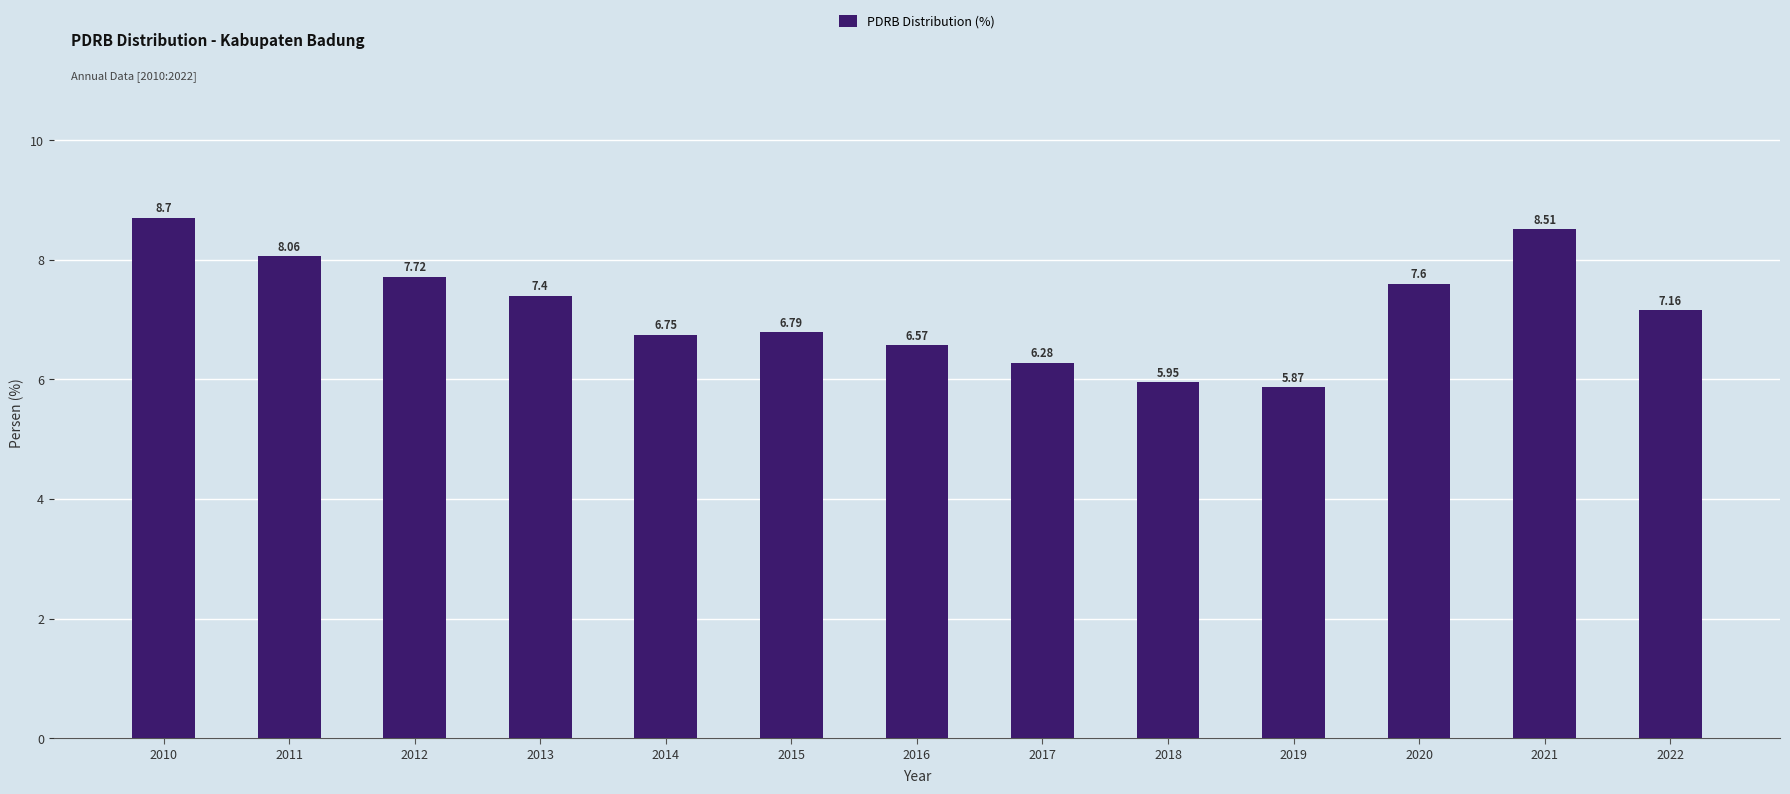

Is it true that the value at 2015 is 3.6?

False